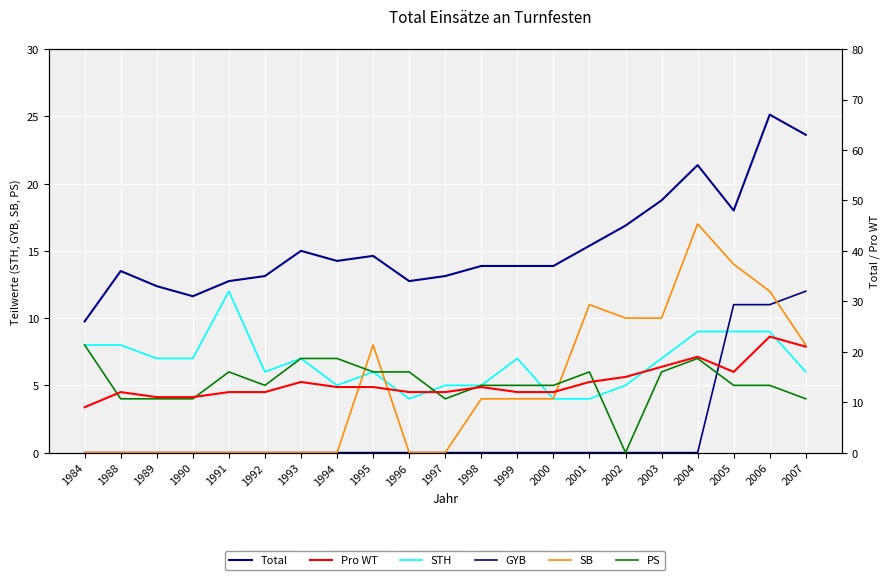

What is the highest value of the GYB series?

12